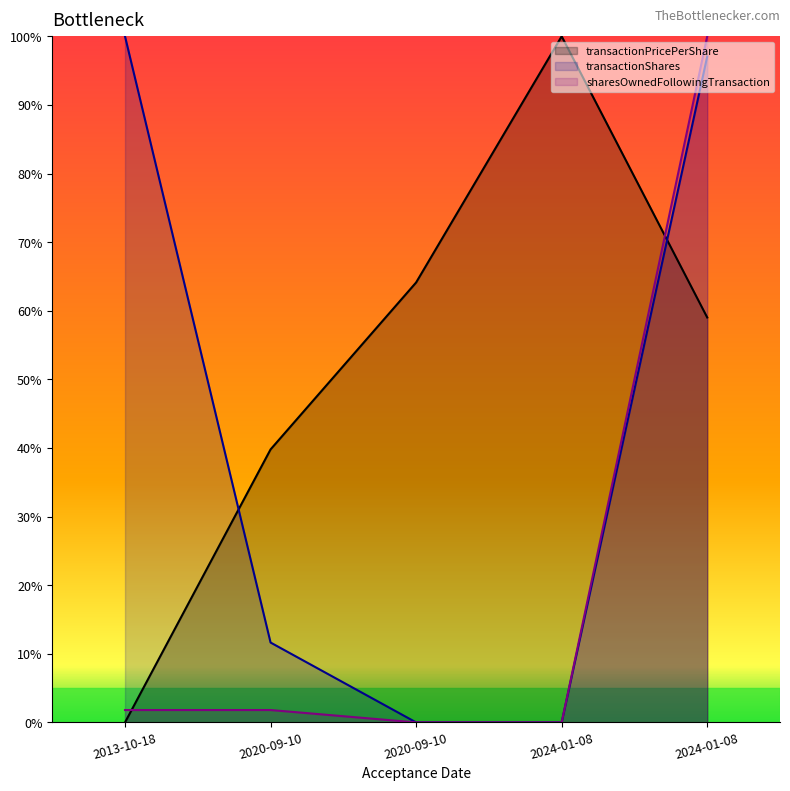

What is the highest value of the sharesOwnedFollowingTransaction series?

100.0